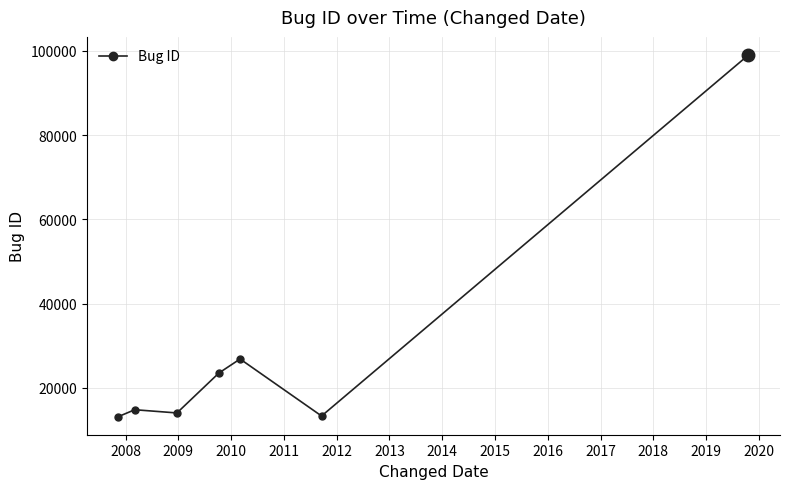

What is the sum of all values?

204892